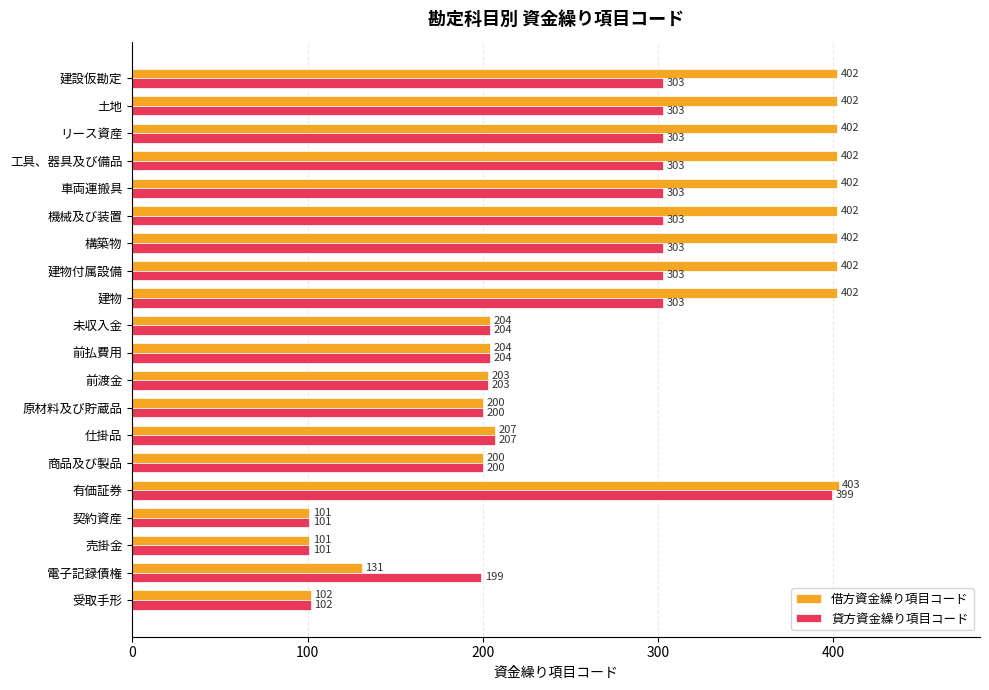

Rank the series by their maximum value, from lowest to highest.

貸方資金繰り項目コード, 借方資金繰り項目コード